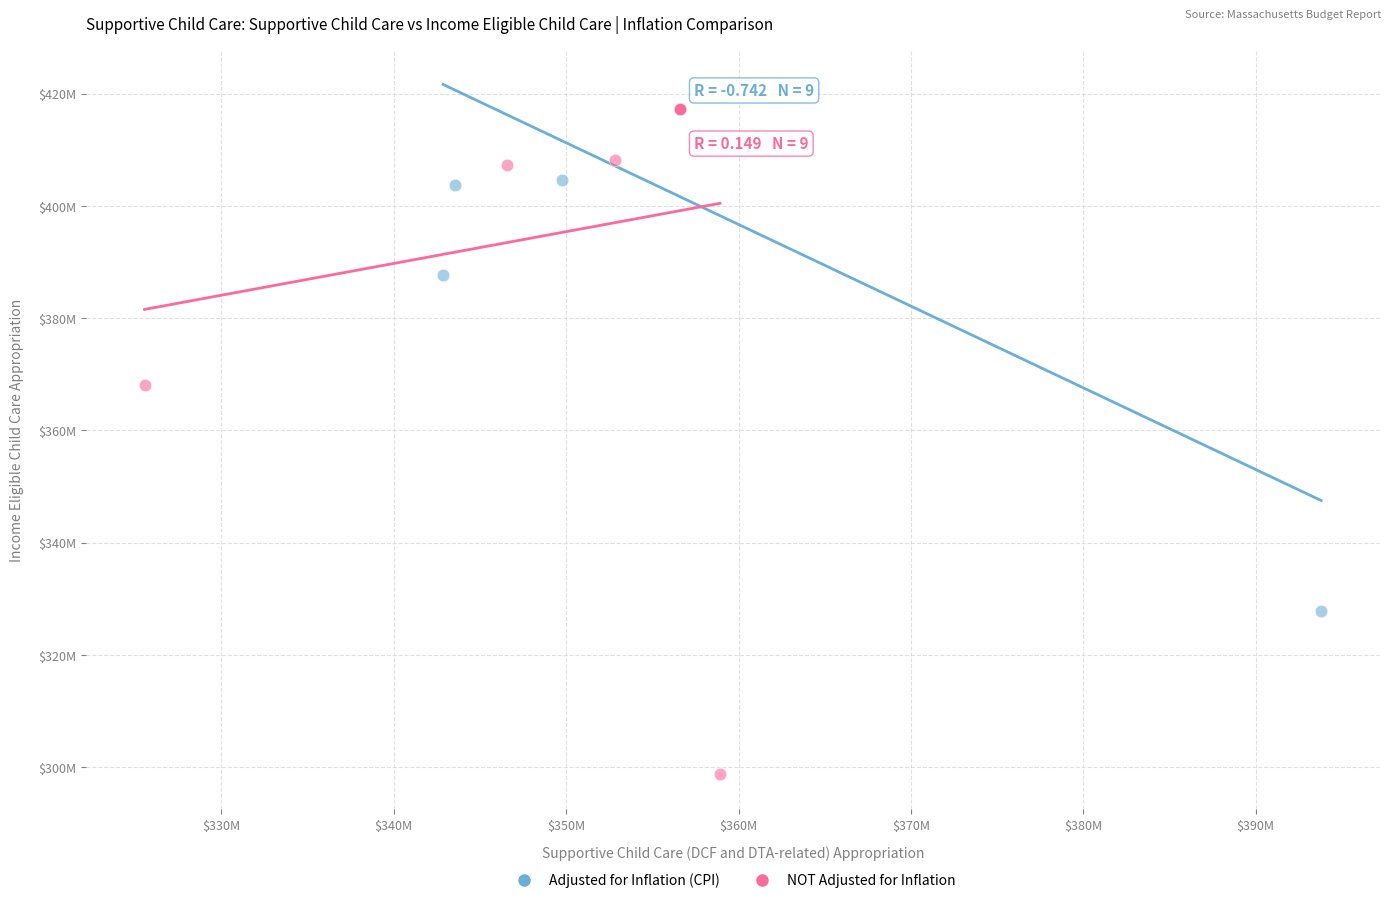

Which series reaches the minimum Y coordinate?

NOT Adjusted for Inflation